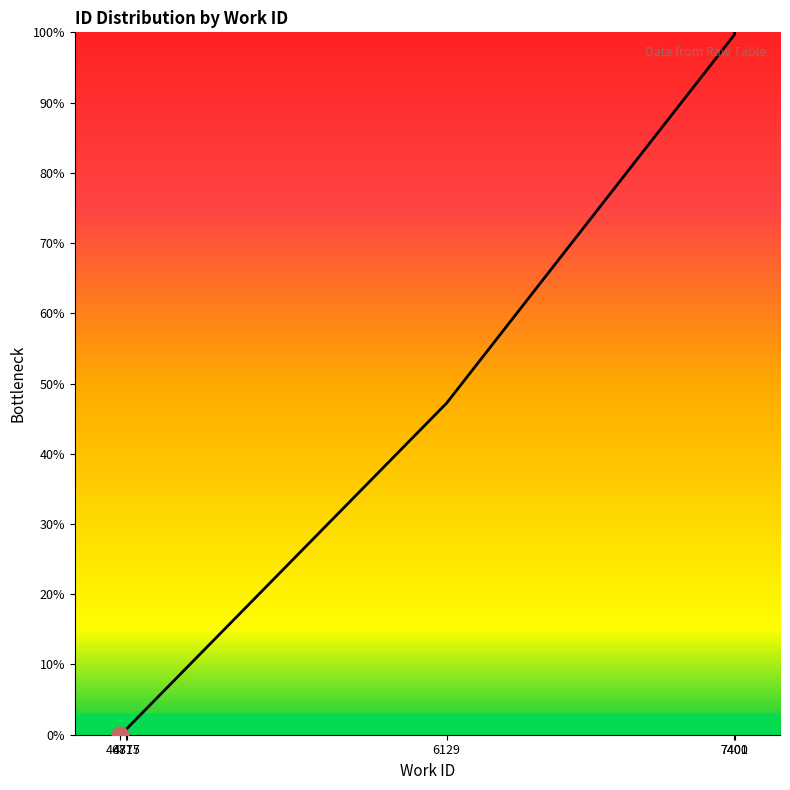

What is the average value?

54.8